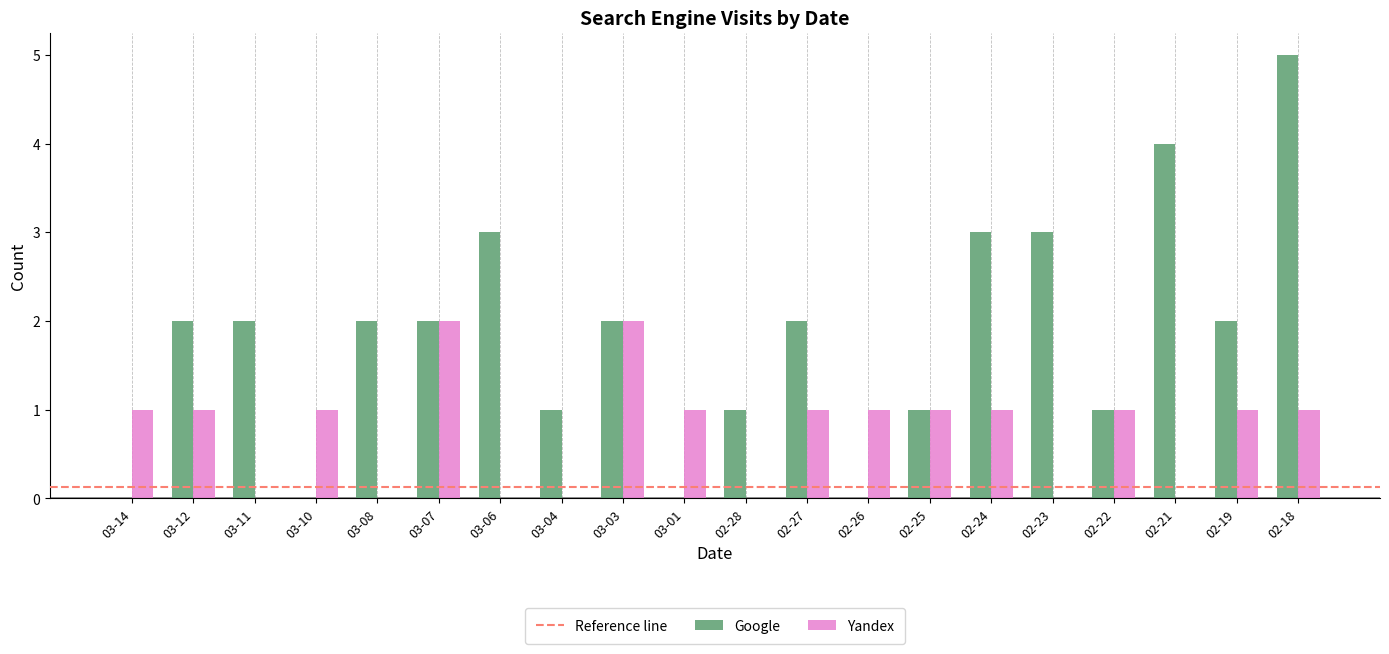

What is the sum of all Yandex values?

15